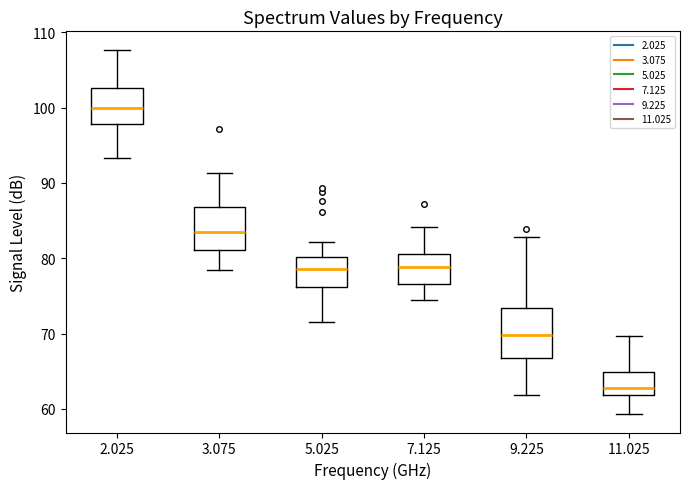

Reading left to right, transcribe this box plot: for each box, give where its median line is, the range the box spans, and where its two whiskers end, as read against the y-axis. The values are not printed on the chart, so give them approximately, as read against the axis.

2.025: median 100, box 98 to 103, whiskers 93 to 108
3.075: median 83, box 81 to 87, whiskers 79 to 91
5.025: median 79, box 76 to 80, whiskers 72 to 82
7.125: median 79, box 77 to 81, whiskers 74 to 84
9.225: median 70, box 67 to 73, whiskers 62 to 83
11.025: median 63, box 62 to 65, whiskers 59 to 70